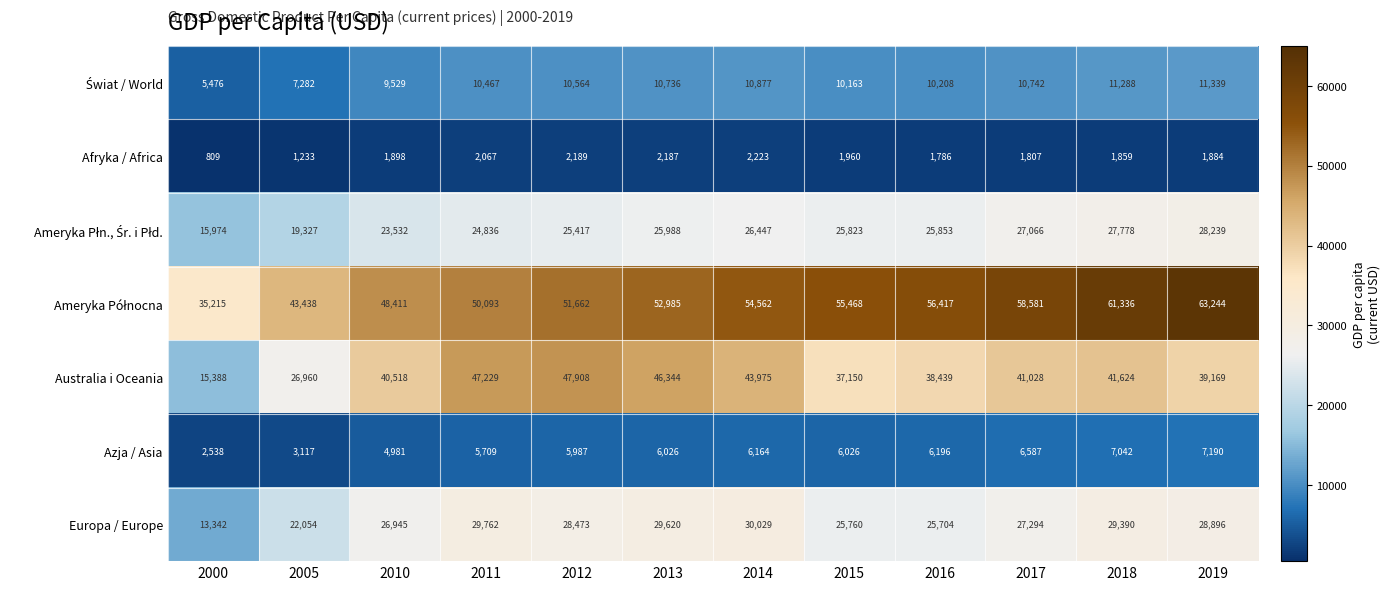

Where is Azja / Asia nearest to the value 4864?

2010